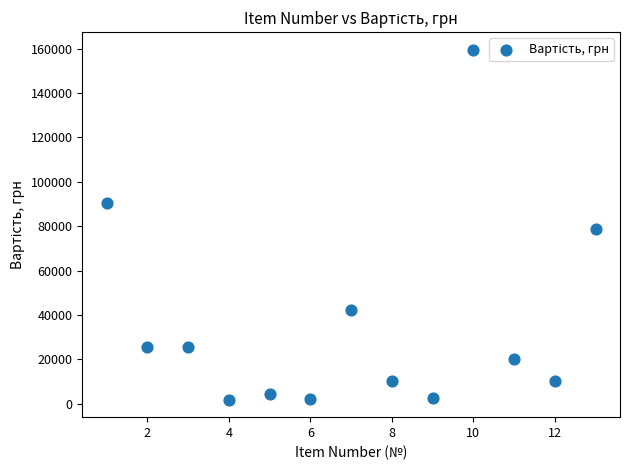

What is the range of X values (max minus min)?

12